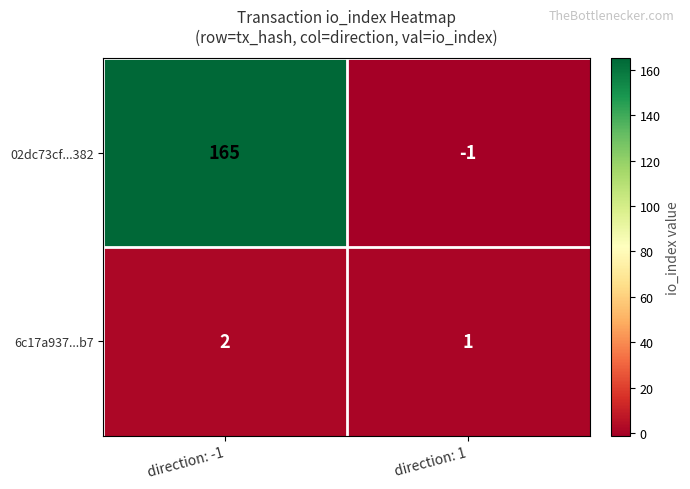

The 02dc73cf...382 series shows 261 at direction: -1. True or false?

False